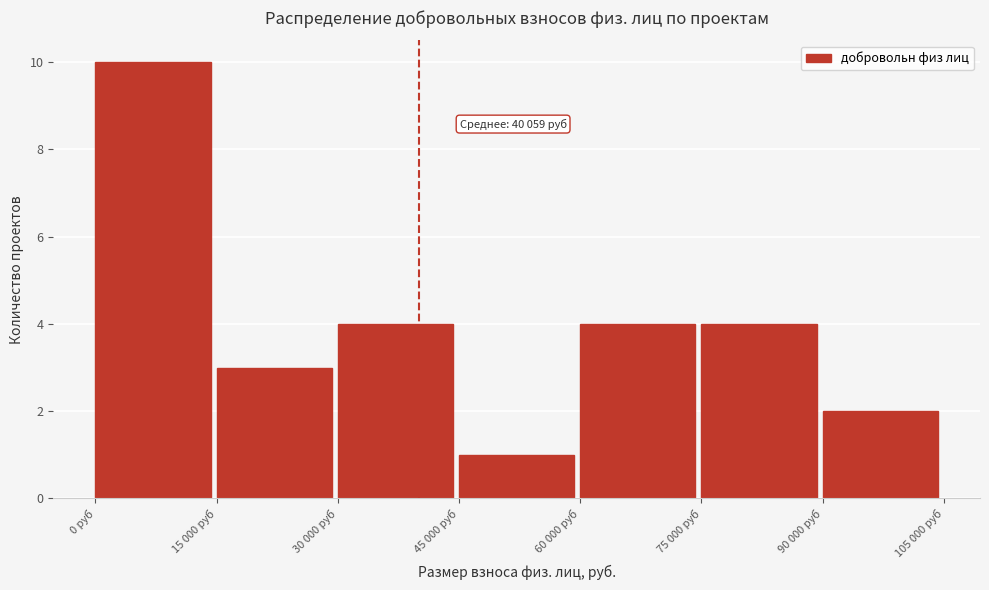

Reading left to right, transcribe all the data shown in this chart.

0 руб=10	15 000 руб=3	30 000 руб=4	45 000 руб=1	60 000 руб=4	75 000 руб=4	90 000 руб=2